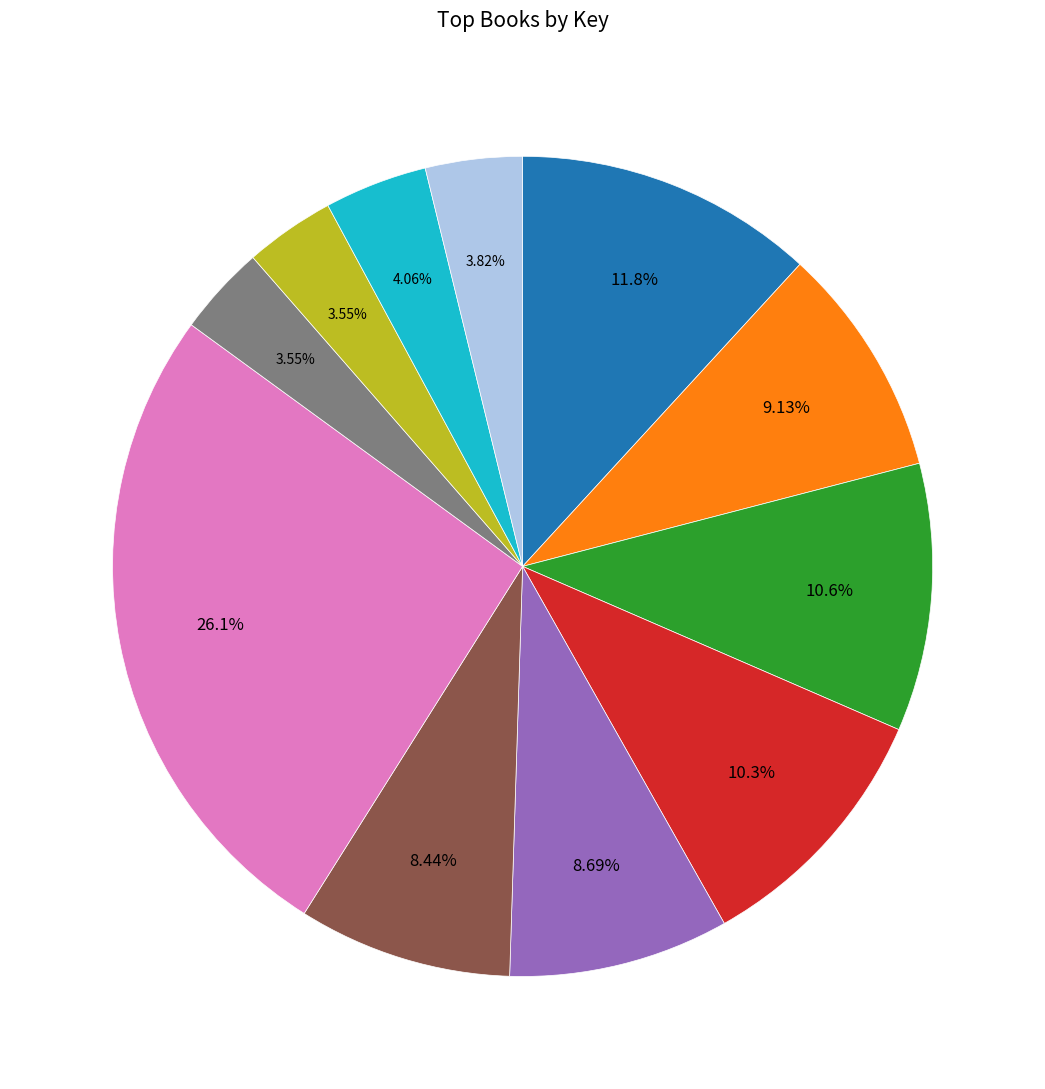

Is there a majority slice in this chart?

No